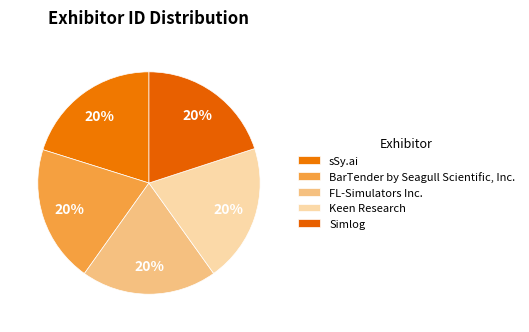

How many slices are in this pie chart?

5